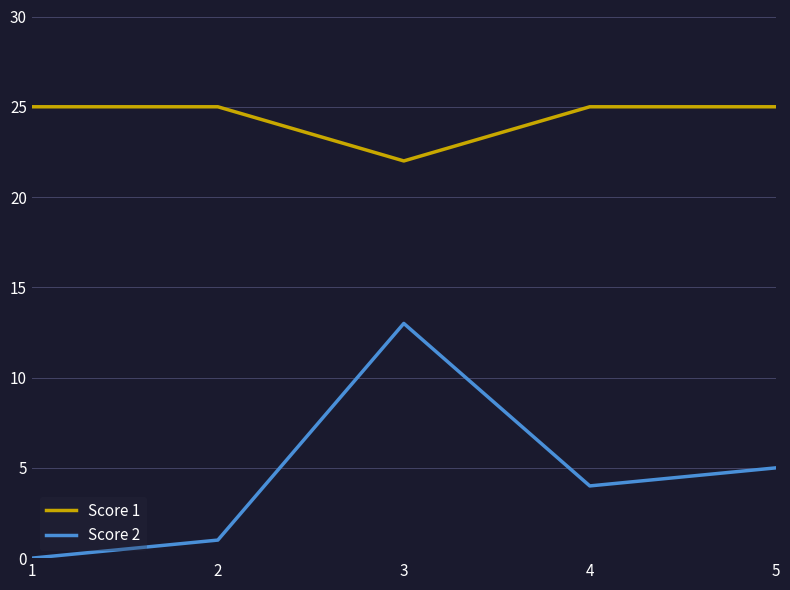

What value does the Score 1 series have at 3?

22